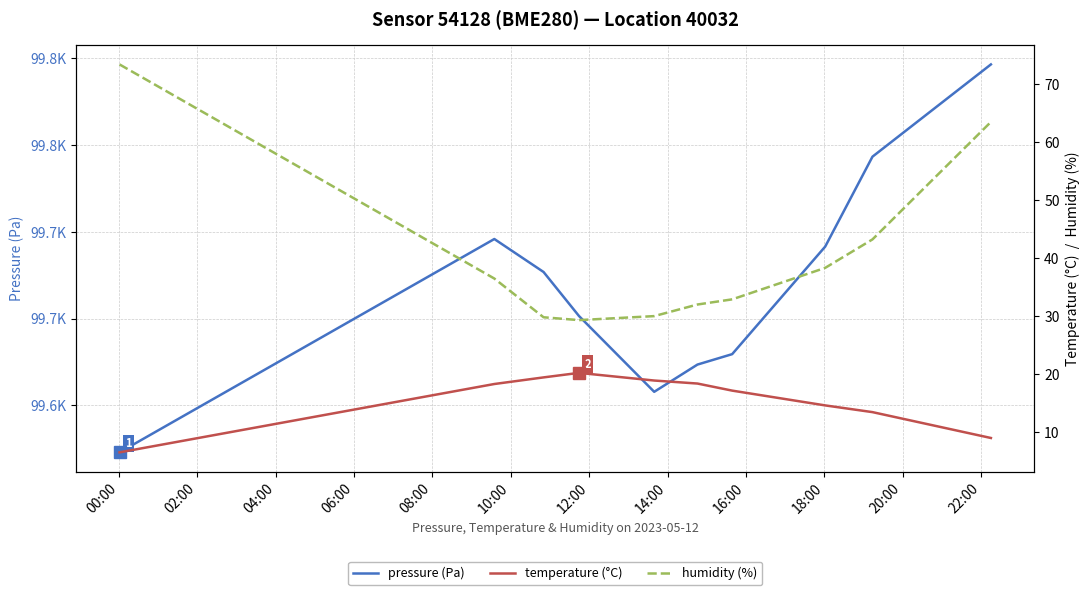

What is the value of the temperature (°C) point at the 4th from the left?

20.2